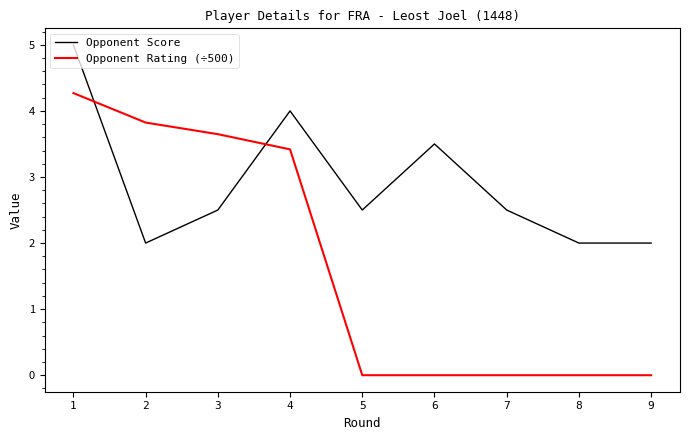

What is the highest value of the Opponent Score series?

5.0